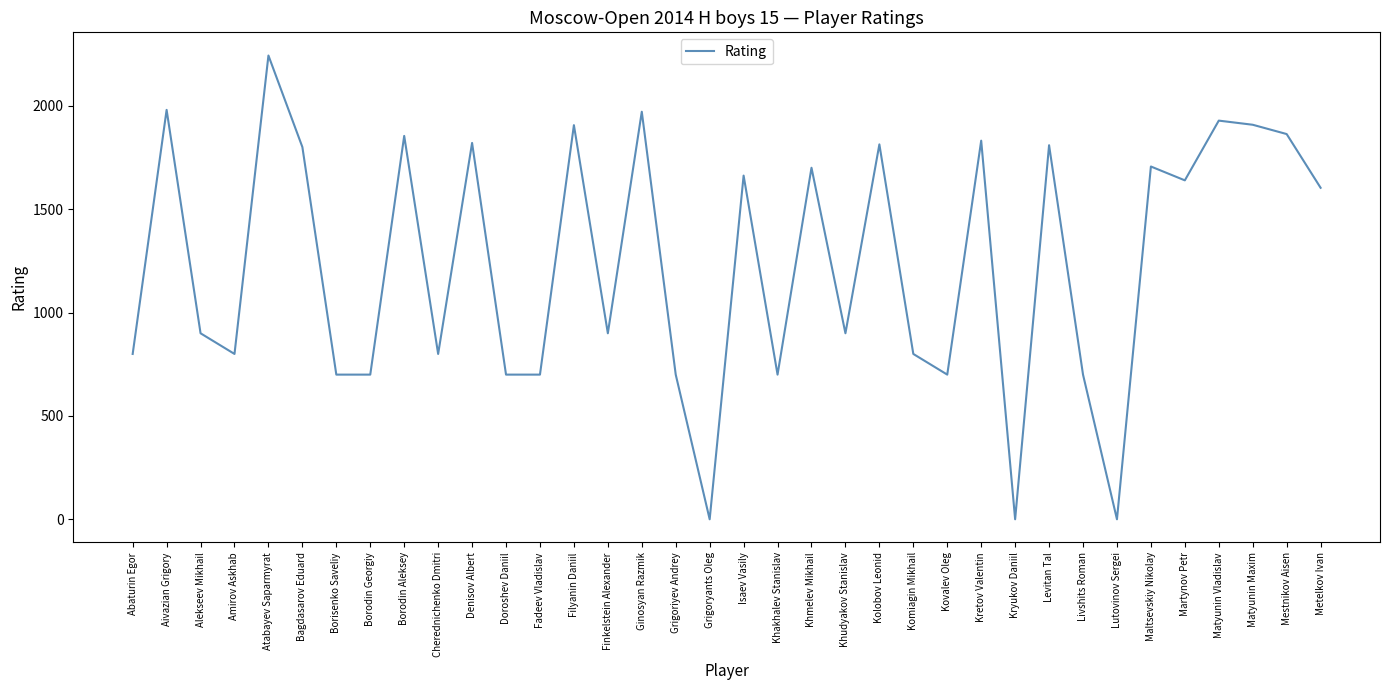

What is the greatest value displayed?

2244